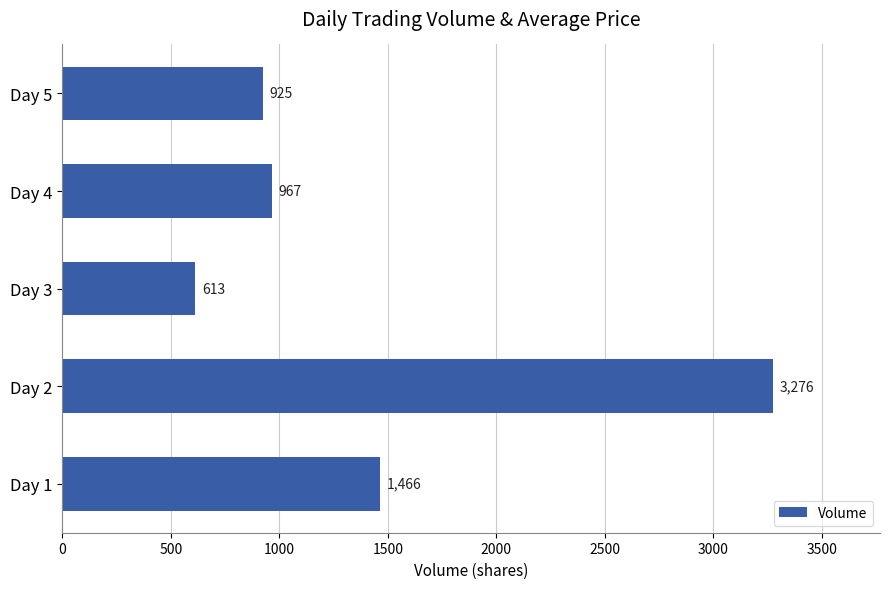

What is the smallest value displayed?

613